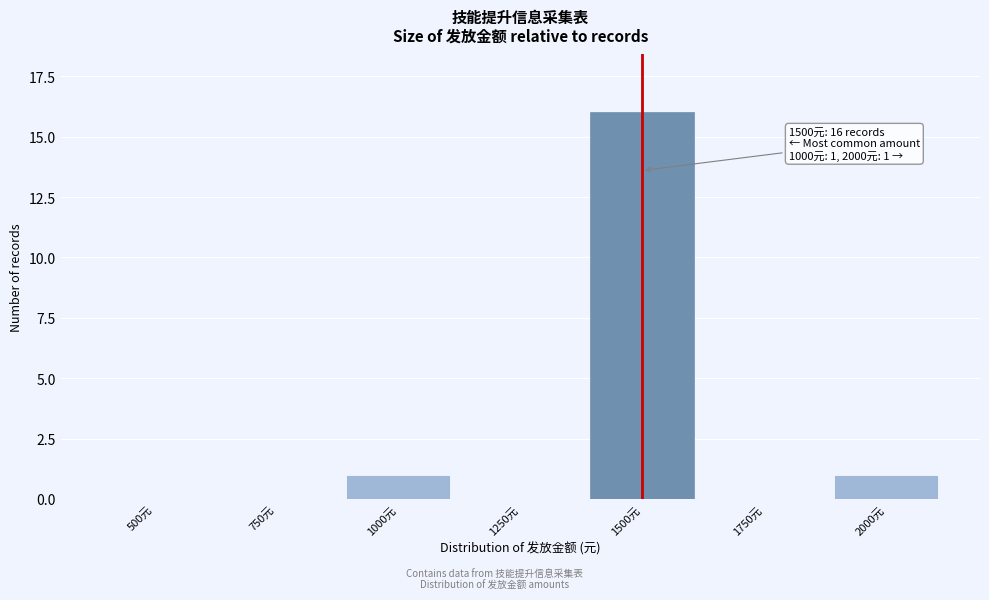

Reading right to left, extract all data points from this chart.

2000元=1	1750元=0	1500元=16	1250元=0	1000元=1	750元=0	500元=0